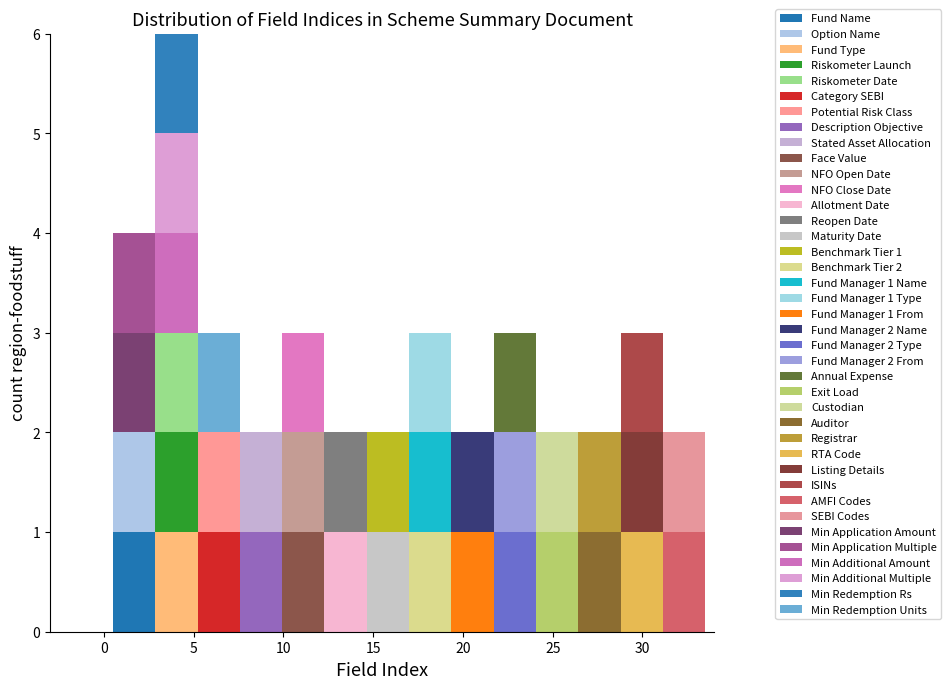

Which range on the x-axis has the tallest stacked bar (by total height)?

3.0 to 5.0